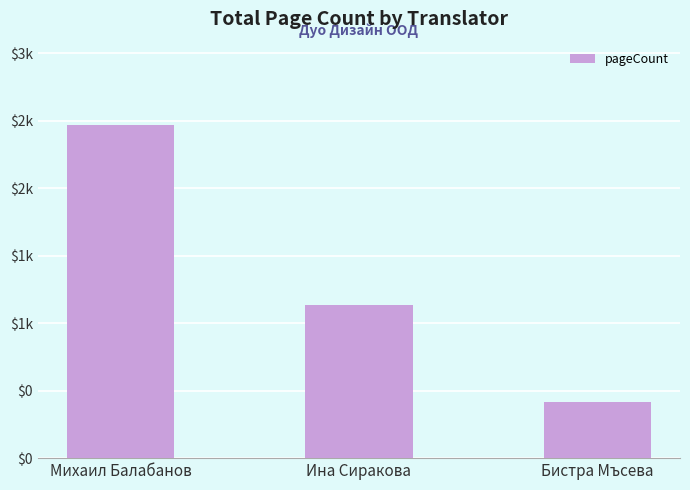

How many categories are shown in the chart?

3